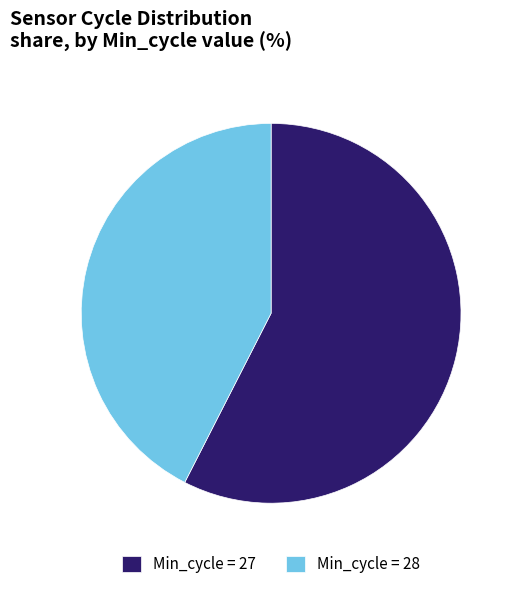

Which slice represents more than half of the pie?

Min_cycle = 27